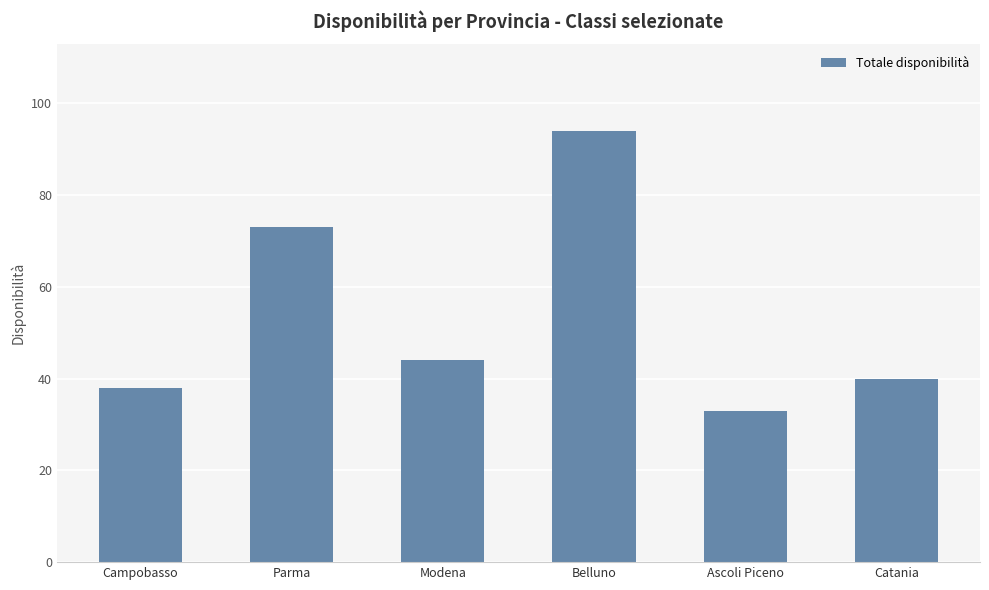

Where is the data nearest to the value 63?

Parma